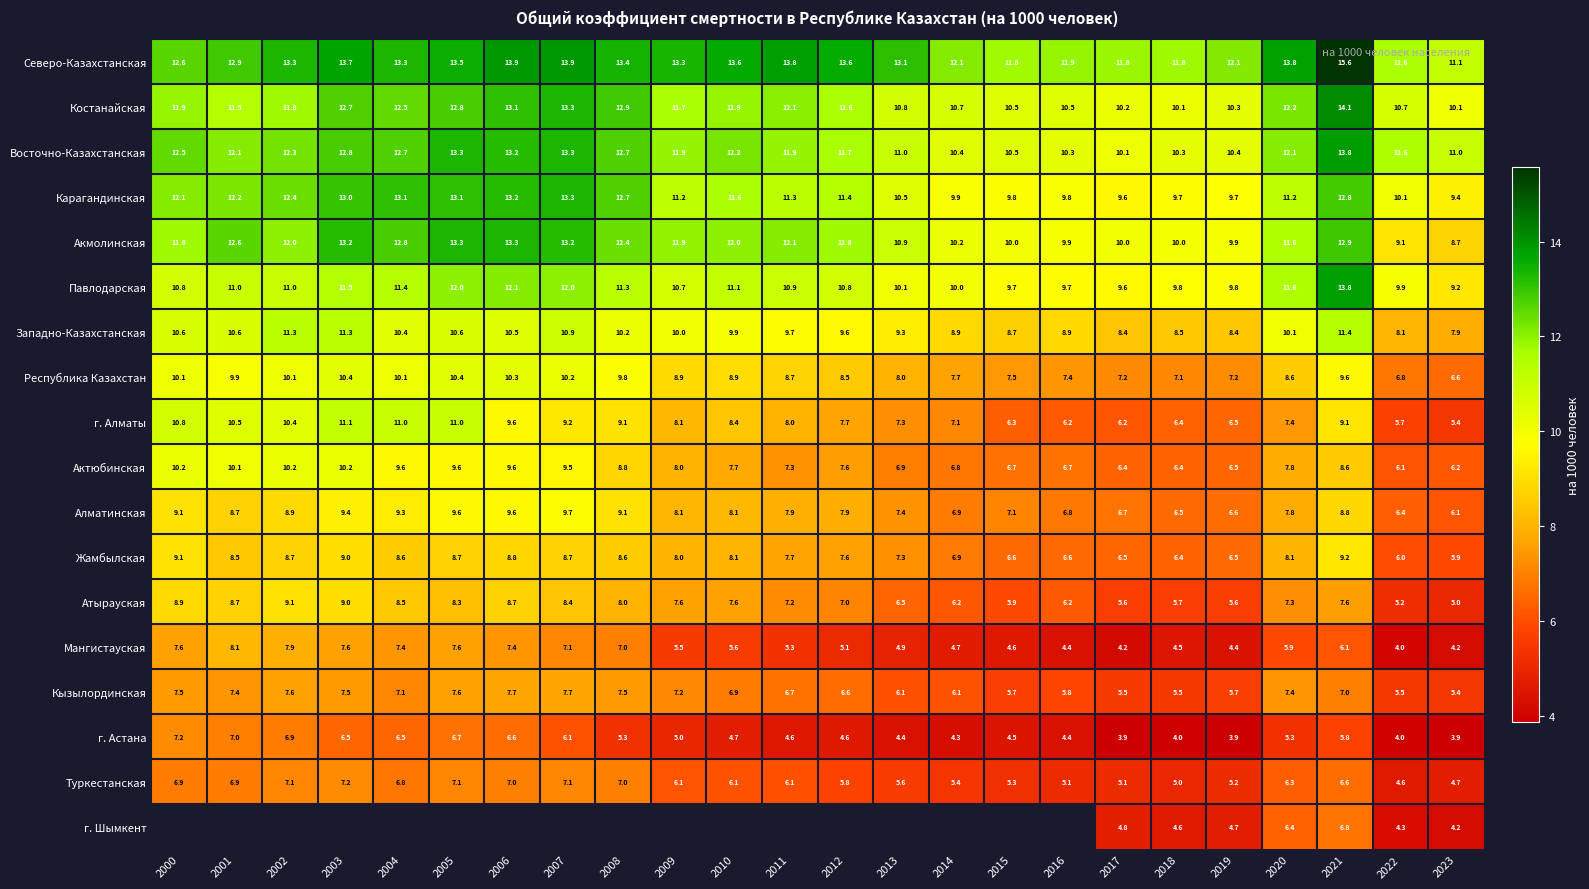

What value does the Алматинская series have at 2010?

8.1